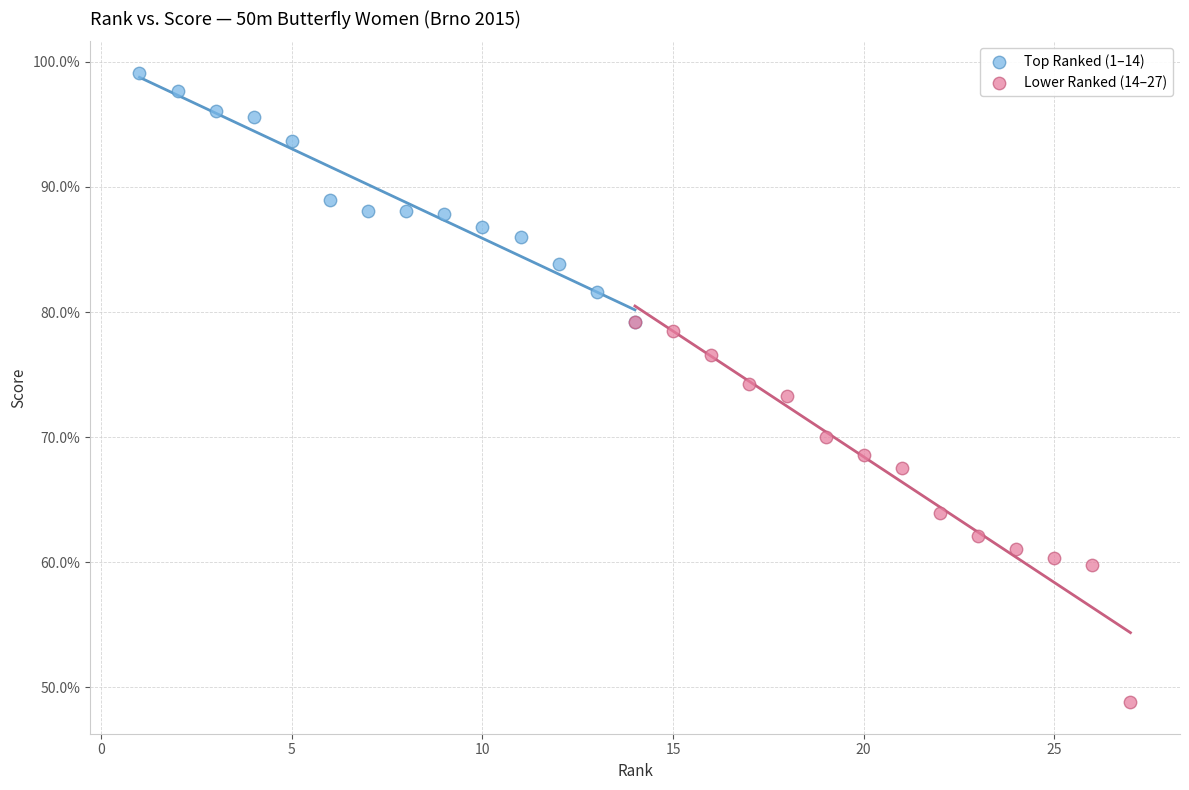

Which series contains the lowest Y value?

Lower Ranked (14–27)